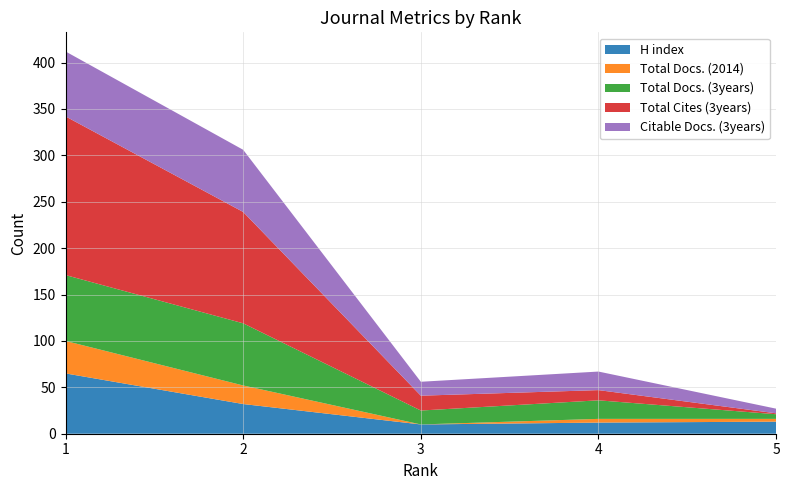

What is the lowest value of the H index series?

10